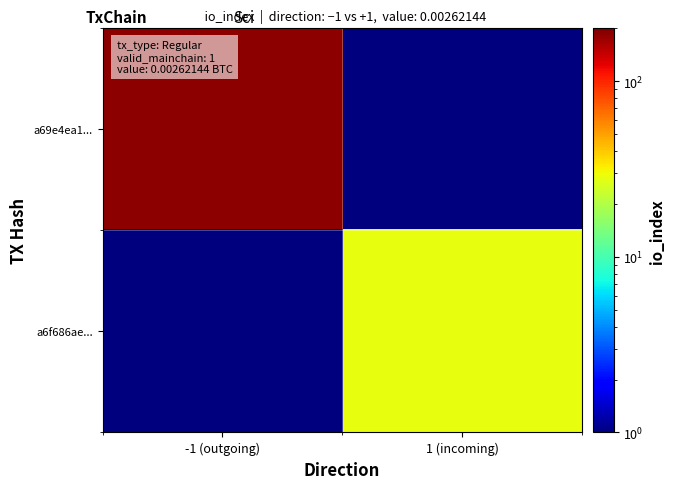

Reading left to right, transcribe all the data shown in this chart.

a69e4ea1...: -1 (outgoing)=185.0	1 (incoming)=0.0
a6f686ae...: -1 (outgoing)=0.0	1 (incoming)=28.0